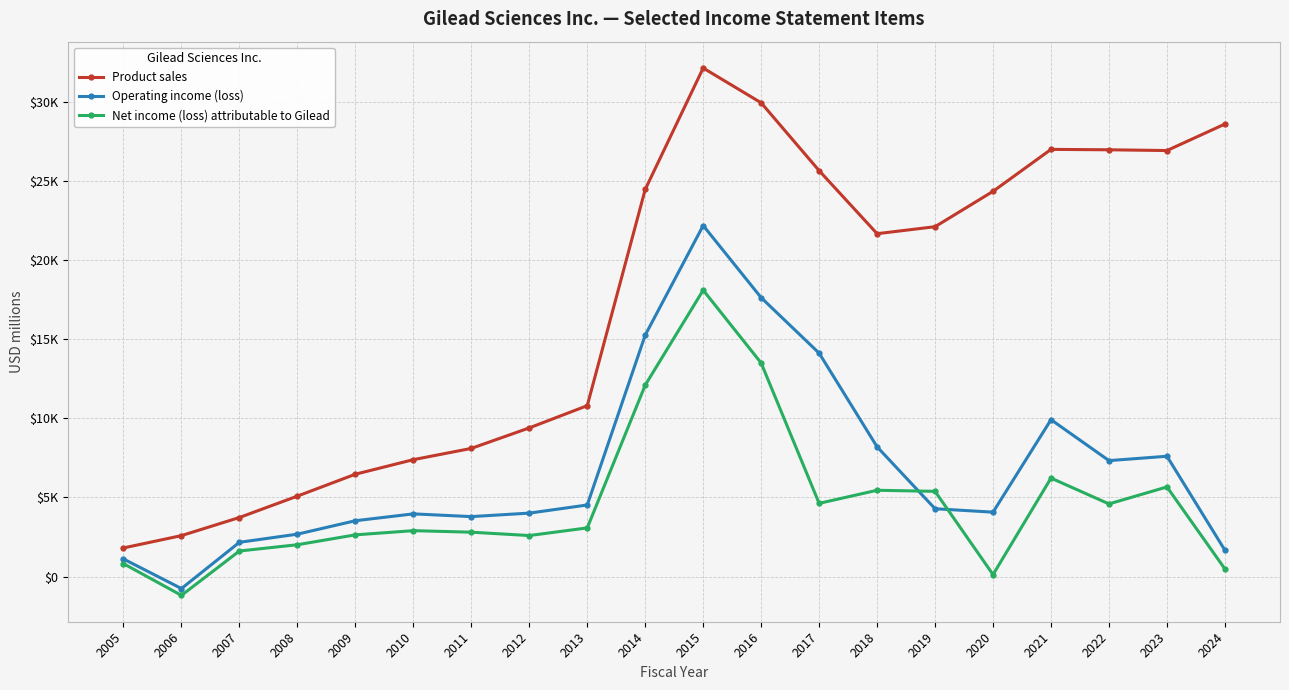

True or false: Net income (loss) attributable to Gilead and Operating income (loss) cross at least once.

True